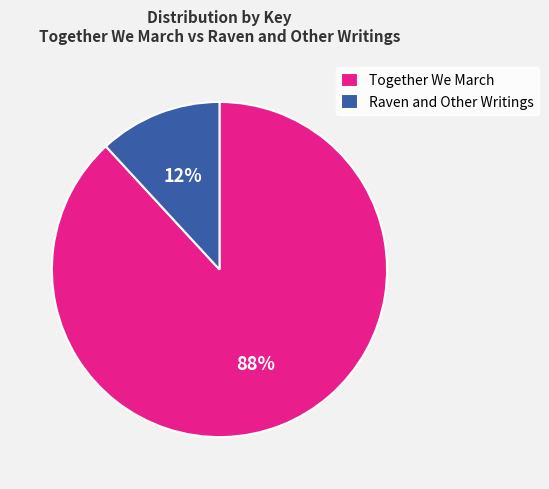

True or false: Together We March accounts for 99% of the total.

False